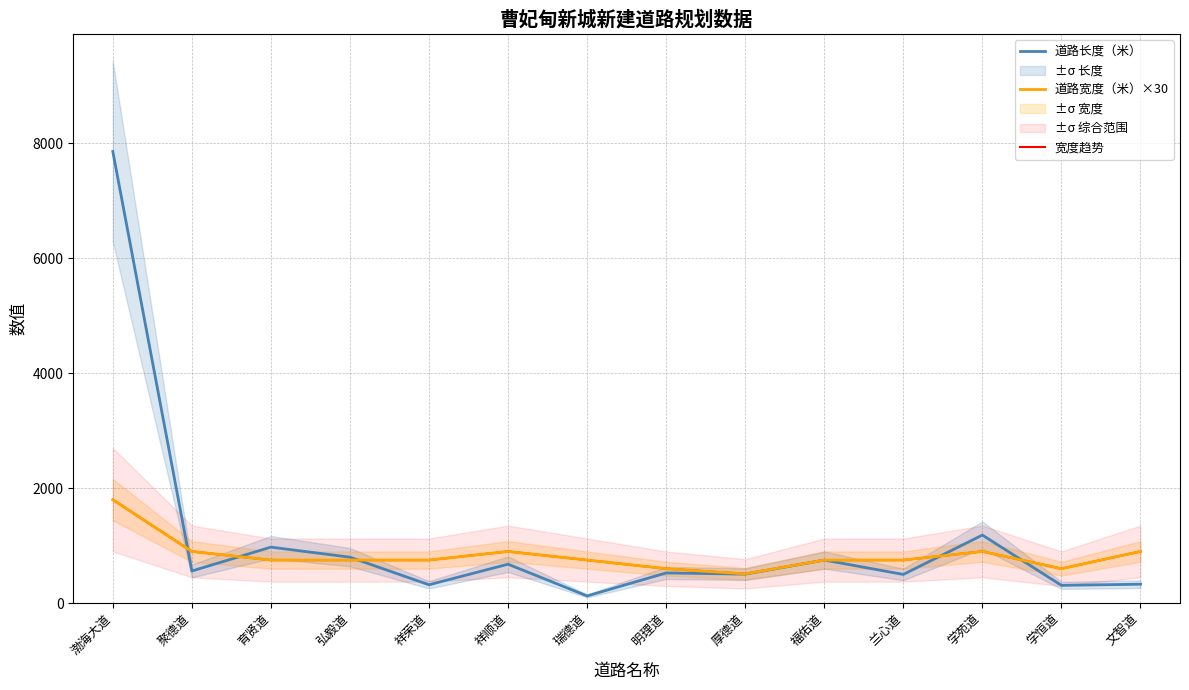

How many 宽度趋势 values are between 750 and 900?

10